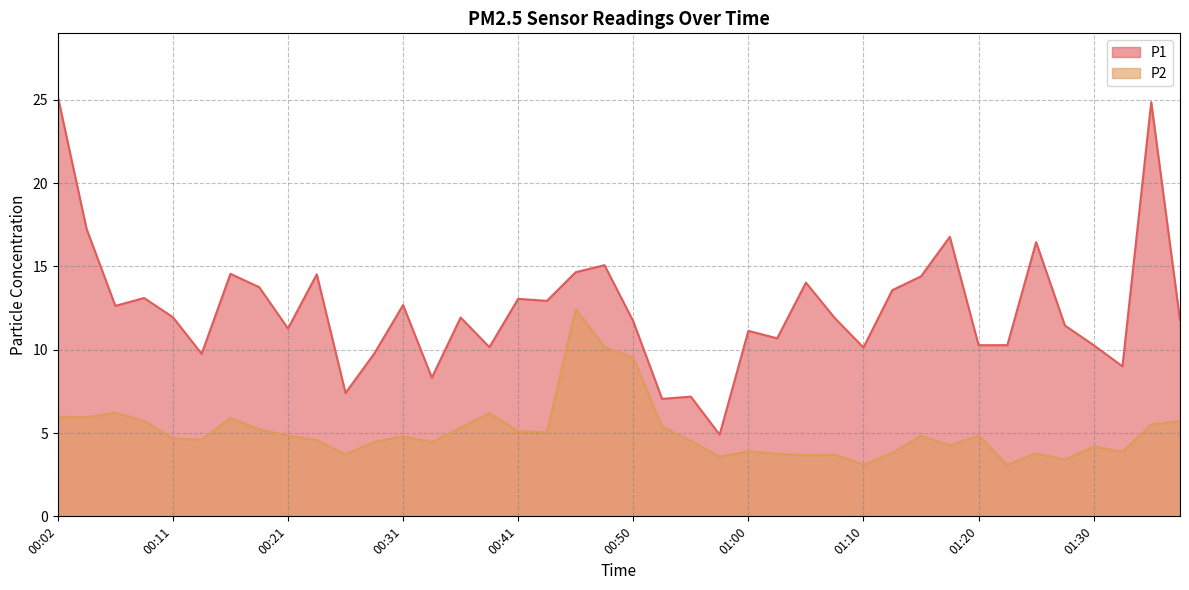

True or false: P1 and P2 cross at least once.

False